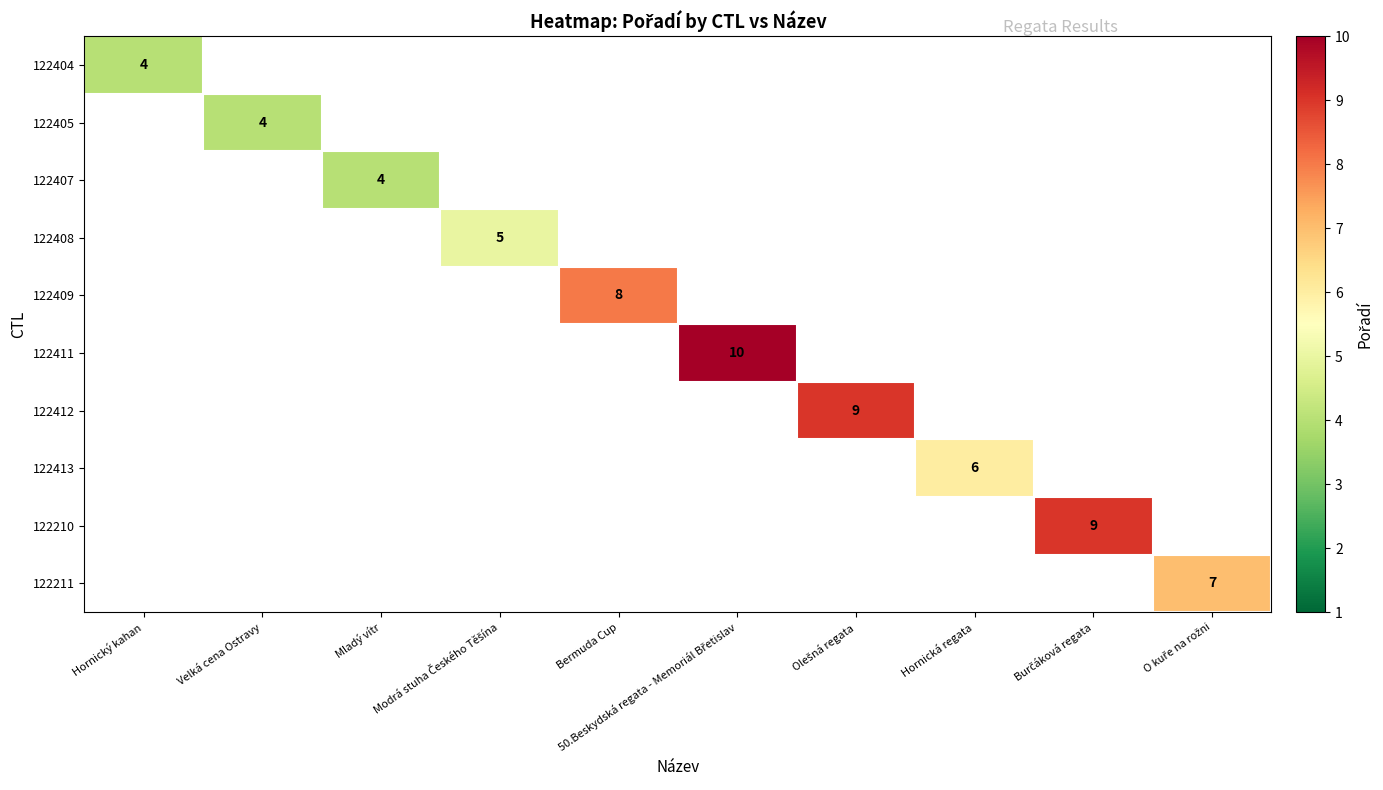

How many values in 122412 are above zero?

1